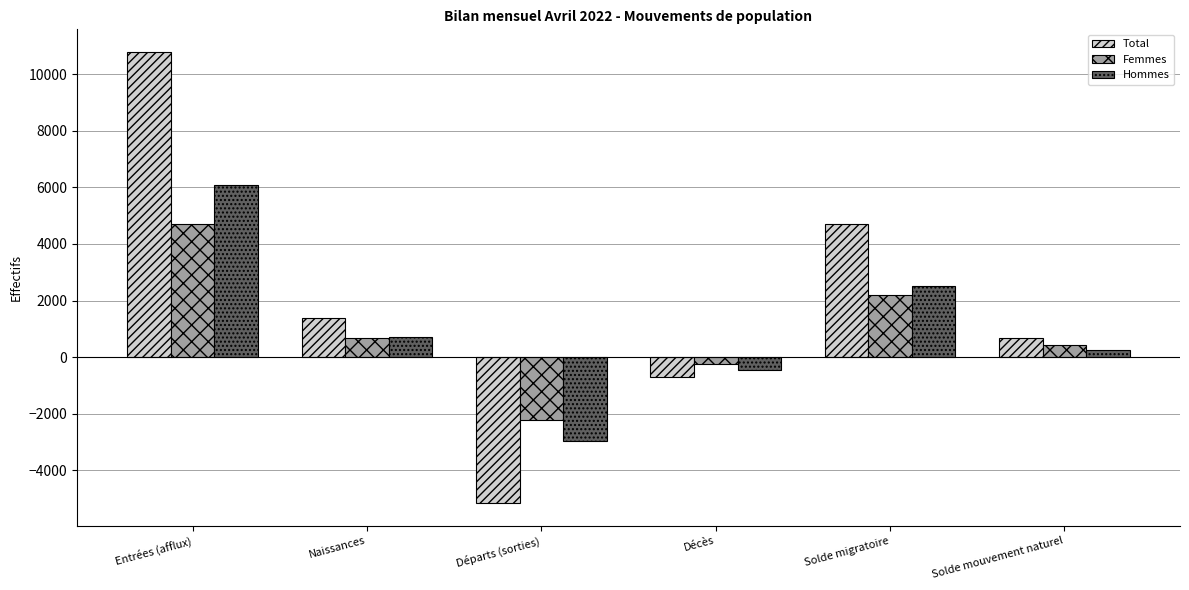

Which category has the lowest value across all series?

Départs (sorties)